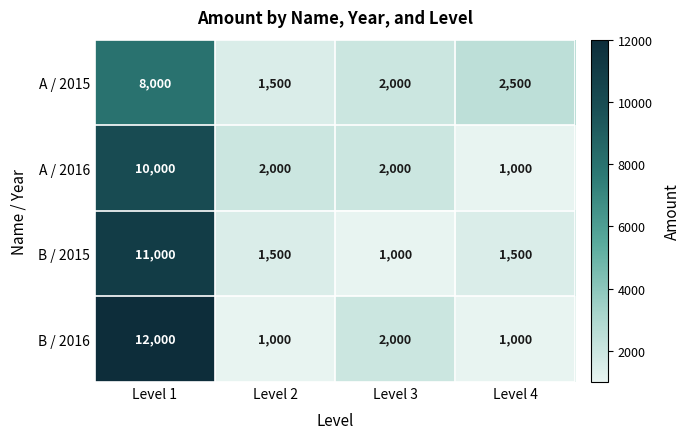

The value of B / 2016 at Level 3 is 2000. True or false?

True